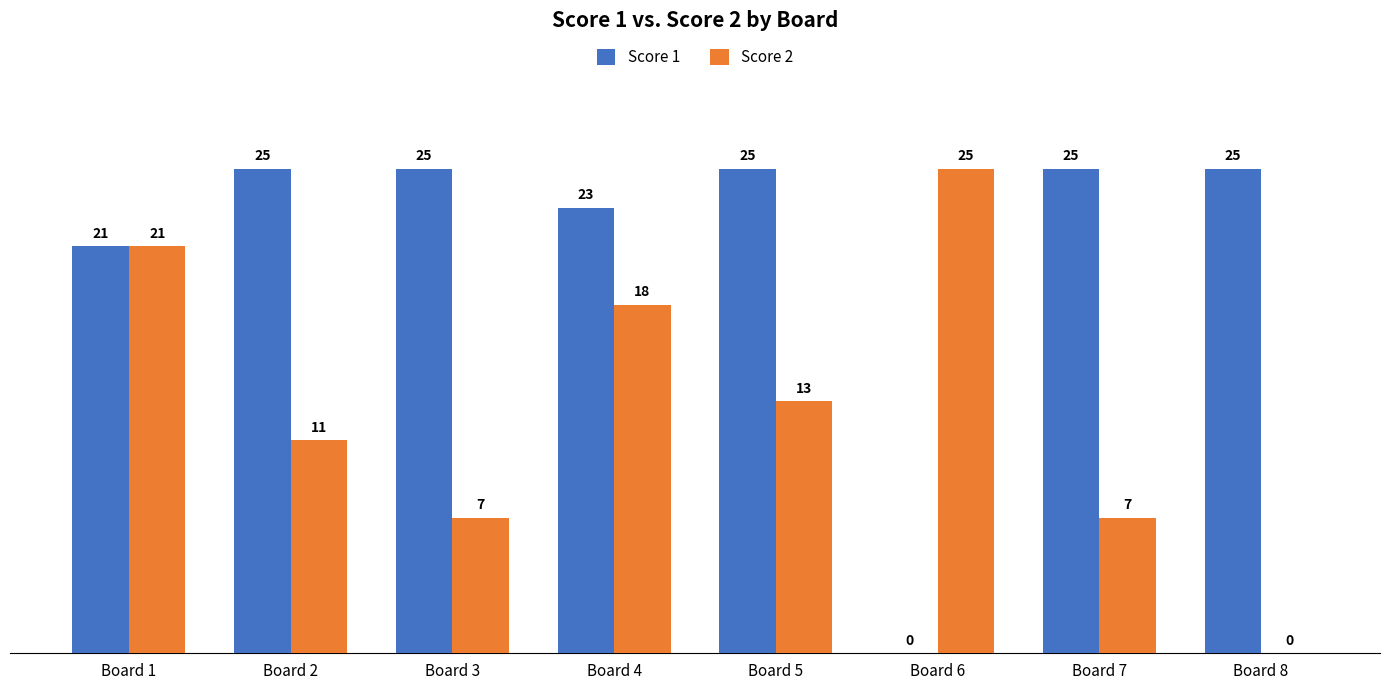

Is it true that Score 1 equals 21 at Board 1?

True